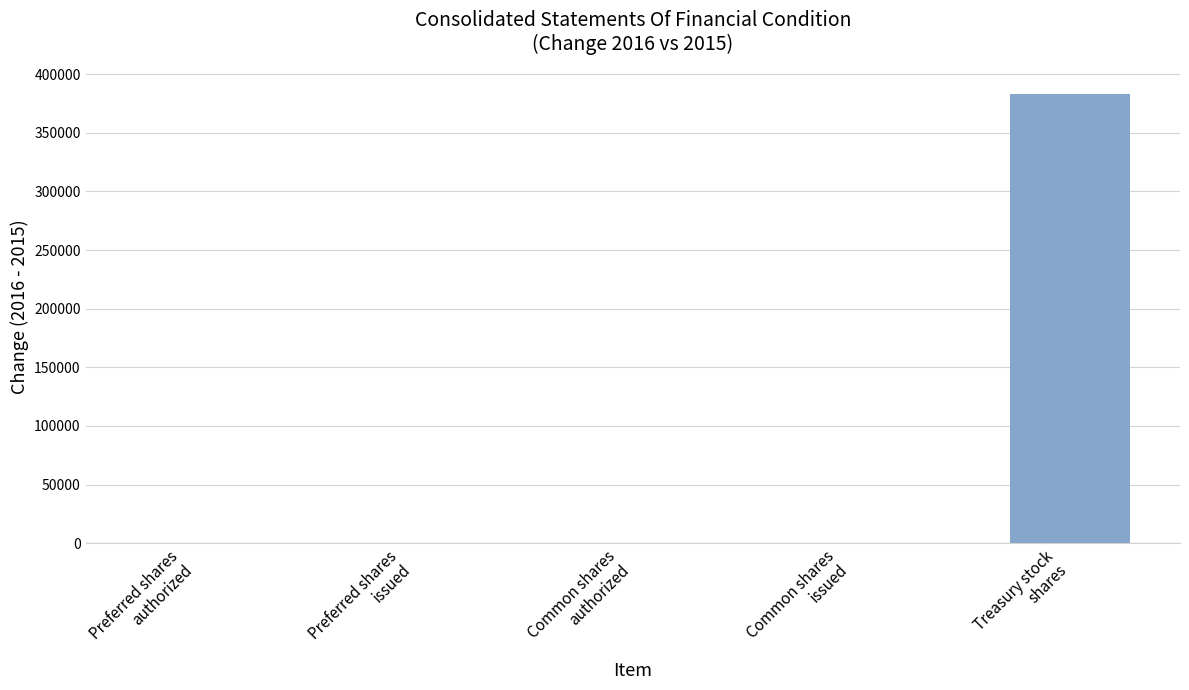

What is the greatest value displayed?

383421